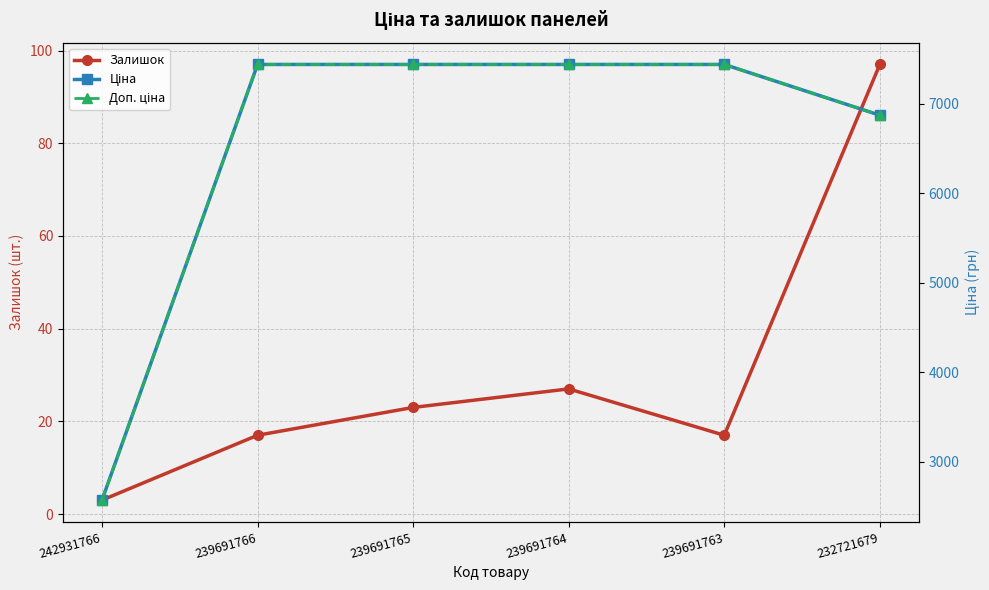

True or false: Доп. ціна has a value of 2572.0 at 242931766.

True